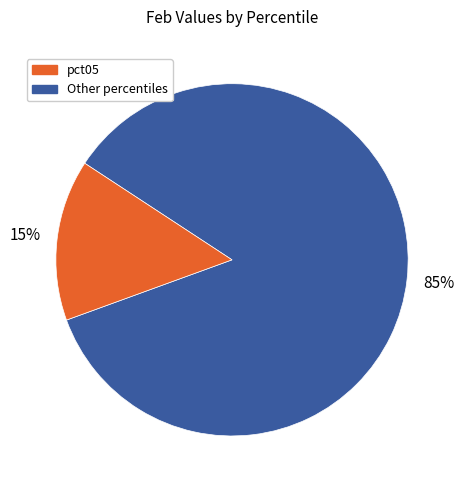

Is there any slice that represents more than half of the pie?

Yes